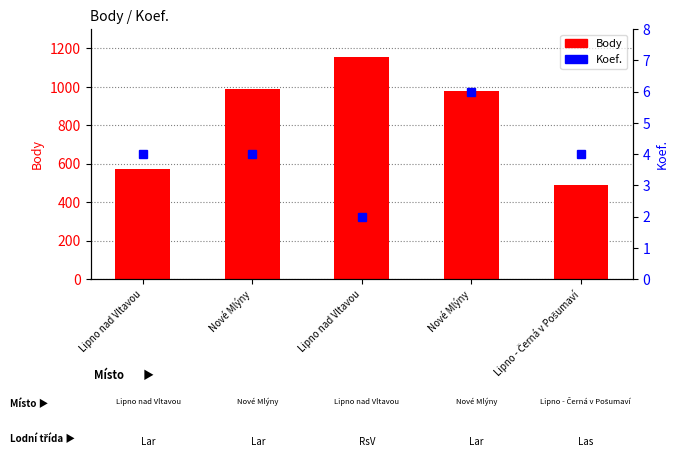

What is the sum of all Body values?

4183